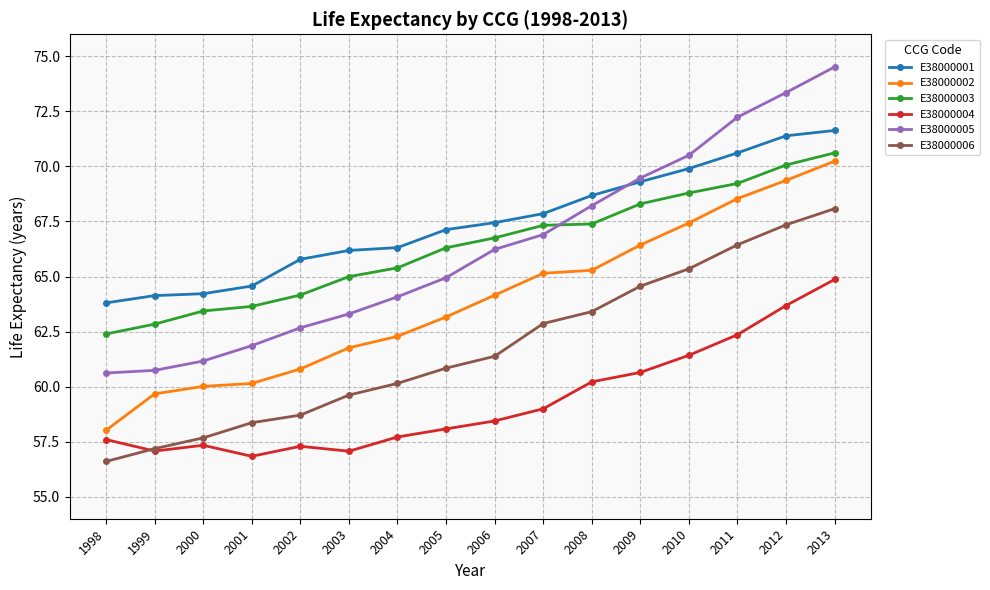

At which category is the sum across all series the highest?

2013